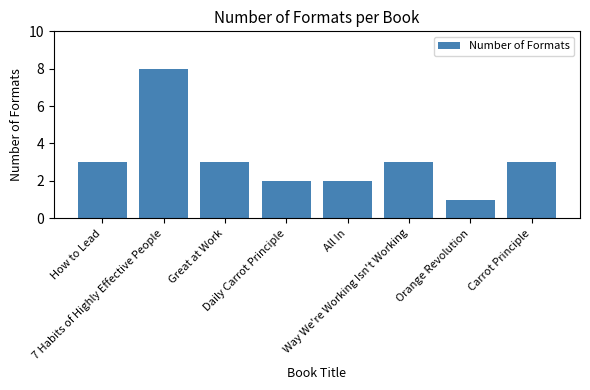

What is the maximum value shown in the chart?

8